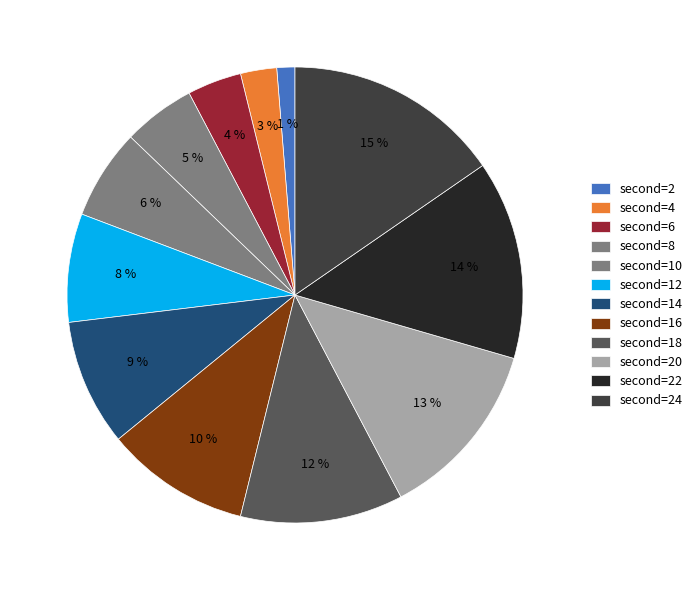

To the nearest percent, what is the average slice percentage?

8%